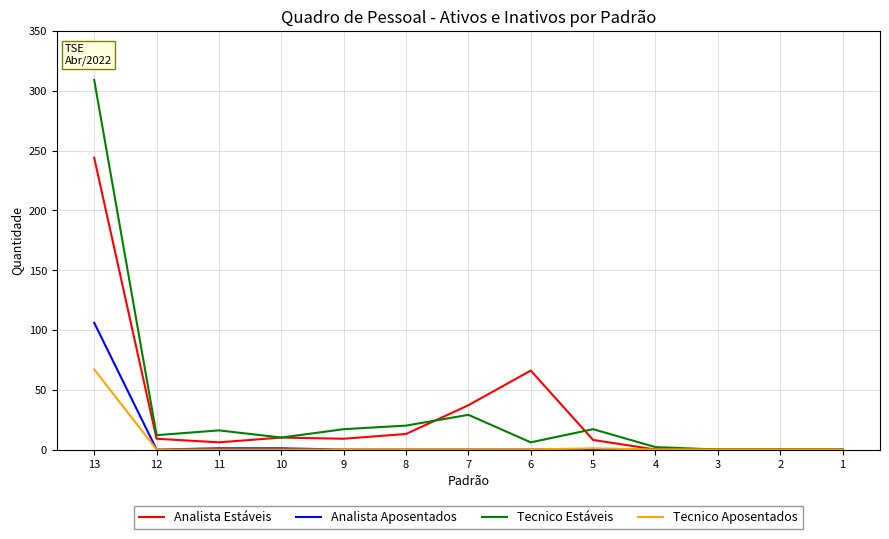

Is the value of Analista Estáveis at 11 greater than the value of Tecnico Estáveis at 8?

No